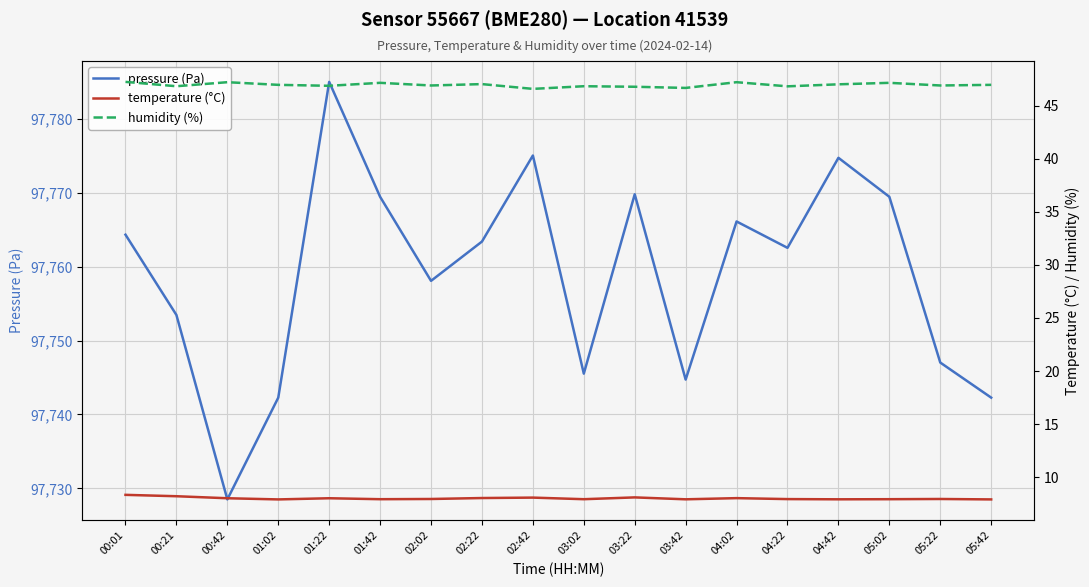

What is the spread (max minus min) of values at 05:02?

97761.6